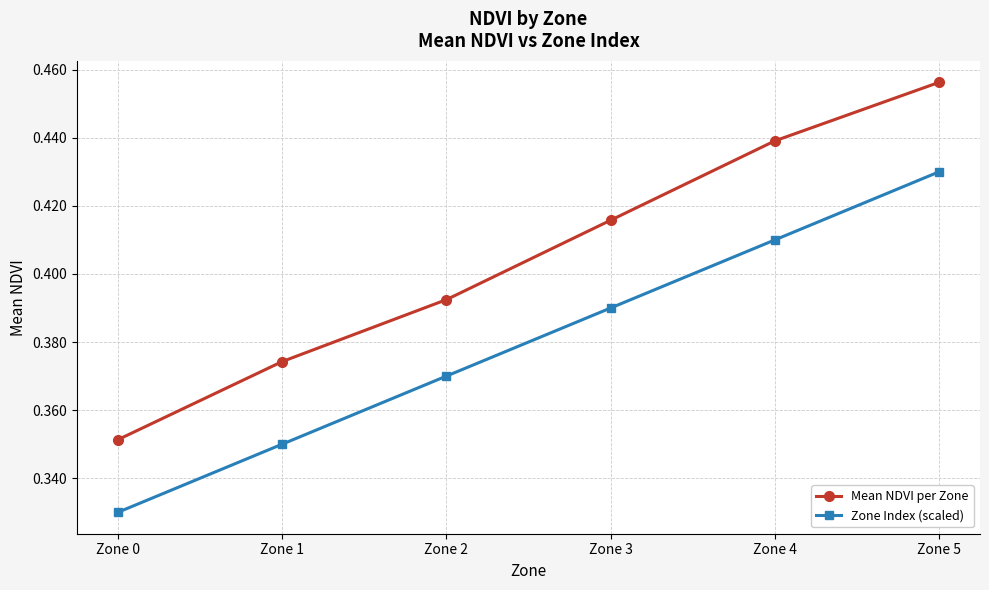

True or false: Zone Index (scaled) and Mean NDVI per Zone intersect in this chart.

False